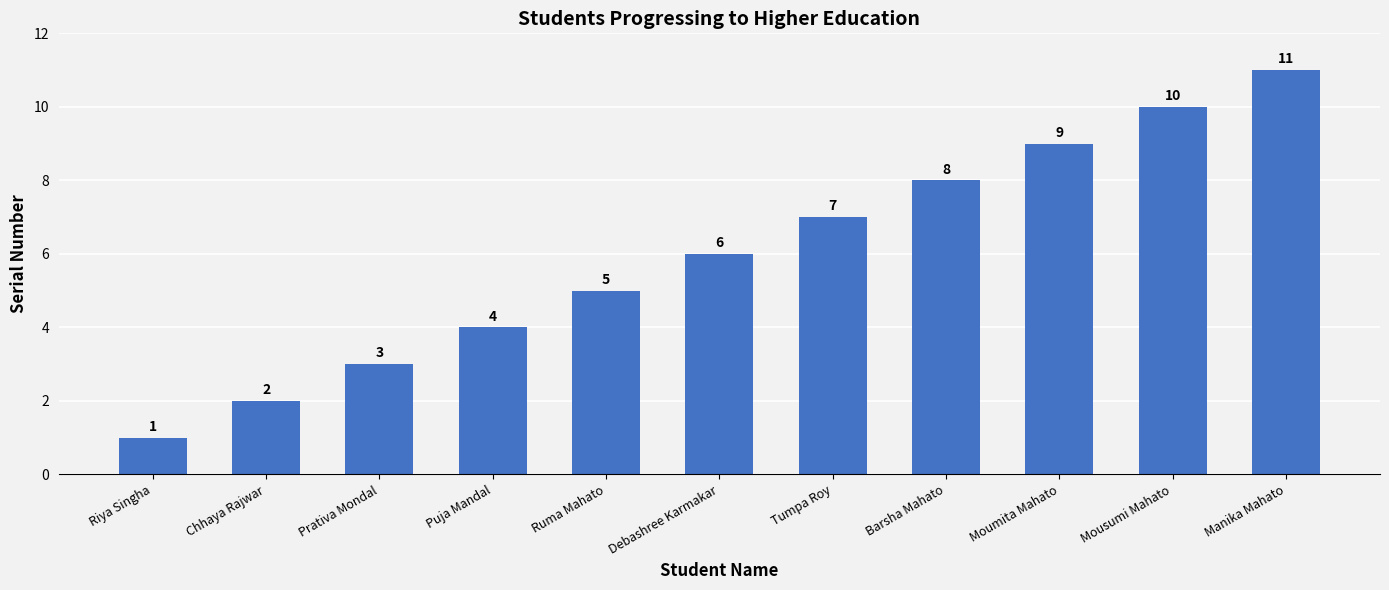

Between Moumita Mahato and Prativa Mondal, which is larger?

Moumita Mahato